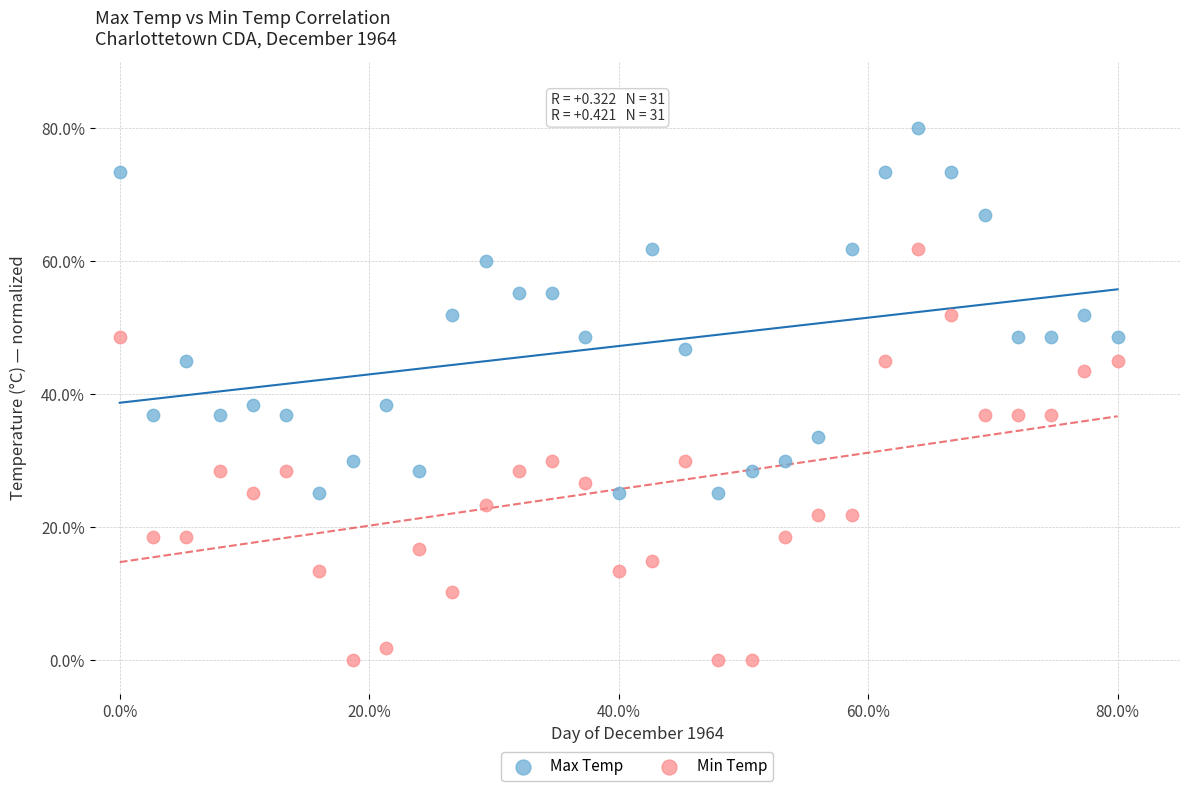

What are all the series names shown in the legend?

Max Temp, Min Temp